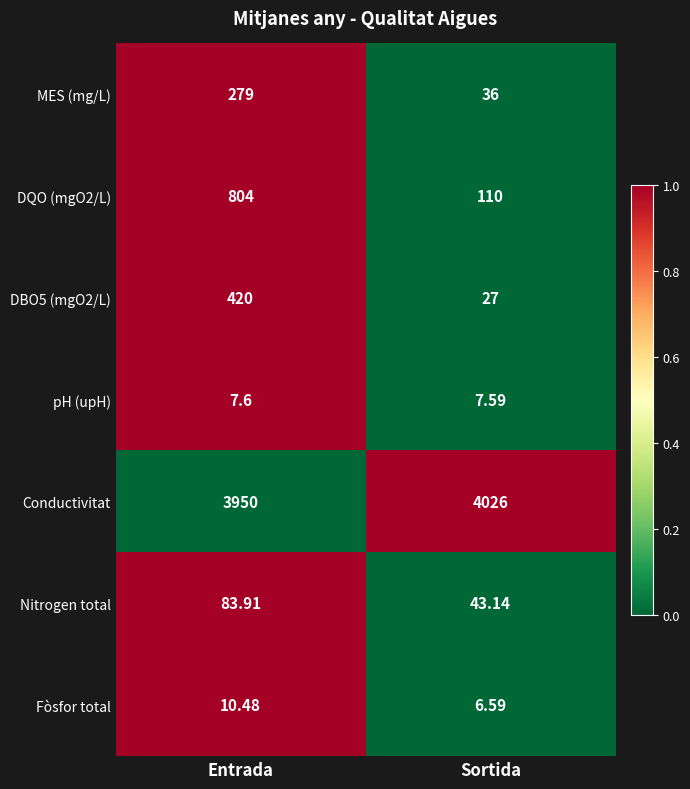

Which series has the widest spread of values?

DQO (mgO2/L)